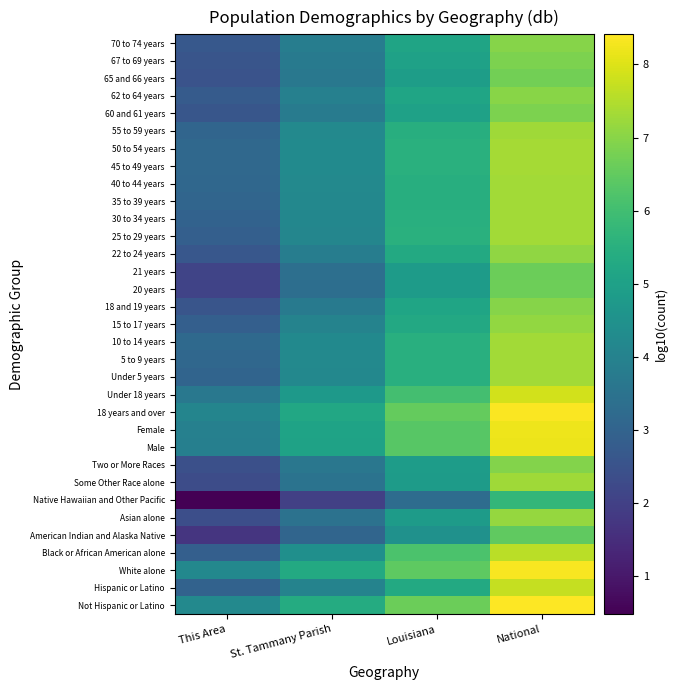

Reading left to right, transcribe all the data shown in this chart.

Not Hispanic or Latino: This Area=4.2	St. Tammany Parish=5.3	Louisiana=6.6	National=8.4
Hispanic or Latino: This Area=3.0	St. Tammany Parish=4.0	Louisiana=5.3	National=7.7
White alone: This Area=4.2	St. Tammany Parish=5.3	Louisiana=6.5	National=8.3
Black or African American alone: This Area=2.9	St. Tammany Parish=4.4	Louisiana=6.2	National=7.6
American Indian and Alaska Native: This Area=1.7	St. Tammany Parish=3.1	Louisiana=4.5	National=6.5
Asian alone: This Area=2.4	St. Tammany Parish=3.5	Louisiana=4.8	National=7.2
Native Hawaiian and Other Pacific: This Area=0.5	St. Tammany Parish=2.0	Louisiana=3.3	National=5.7
Some Other Race alone: This Area=2.3	St. Tammany Parish=3.5	Louisiana=4.8	National=7.3
Two or More Races: This Area=2.4	St. Tammany Parish=3.6	Louisiana=4.9	National=7.0
Male: This Area=3.9	St. Tammany Parish=5.1	Louisiana=6.3	National=8.2
Female: This Area=3.9	St. Tammany Parish=5.1	Louisiana=6.4	National=8.2
18 years and over: This Area=4.1	St. Tammany Parish=5.2	Louisiana=6.5	National=8.4
Under 18 years: This Area=3.7	St. Tammany Parish=4.8	Louisiana=6.0	National=7.9
Under 5 years: This Area=3.0	St. Tammany Parish=4.2	Louisiana=5.5	National=7.3
5 to 9 years: This Area=3.1	St. Tammany Parish=4.2	Louisiana=5.5	National=7.3
10 to 14 years: This Area=3.2	St. Tammany Parish=4.2	Louisiana=5.5	National=7.3
15 to 17 years: This Area=2.9	St. Tammany Parish=4.0	Louisiana=5.3	National=7.1
18 and 19 years: This Area=2.6	St. Tammany Parish=3.7	Louisiana=5.1	National=7.0
20 years: This Area=2.1	St. Tammany Parish=3.3	Louisiana=4.8	National=6.7
21 years: This Area=2.1	St. Tammany Parish=3.4	Louisiana=4.8	National=6.6
22 to 24 years: This Area=2.6	St. Tammany Parish=3.8	Louisiana=5.3	National=7.1
25 to 29 years: This Area=2.9	St. Tammany Parish=4.1	Louisiana=5.5	National=7.3
30 to 34 years: This Area=3.0	St. Tammany Parish=4.1	Louisiana=5.5	National=7.3
35 to 39 years: This Area=3.1	St. Tammany Parish=4.2	Louisiana=5.4	National=7.3
40 to 44 years: This Area=3.1	St. Tammany Parish=4.2	Louisiana=5.5	National=7.3
45 to 49 years: This Area=3.2	St. Tammany Parish=4.3	Louisiana=5.5	National=7.4
50 to 54 years: This Area=3.2	St. Tammany Parish=4.3	Louisiana=5.5	National=7.3
55 to 59 years: This Area=3.1	St. Tammany Parish=4.2	Louisiana=5.5	National=7.3
60 and 61 years: This Area=2.6	St. Tammany Parish=3.8	Louisiana=5.0	National=6.9
62 to 64 years: This Area=2.7	St. Tammany Parish=3.9	Louisiana=5.1	National=7.0
65 and 66 years: This Area=2.5	St. Tammany Parish=3.6	Louisiana=4.9	National=6.7
67 to 69 years: This Area=2.6	St. Tammany Parish=3.8	Louisiana=5.0	National=6.9
70 to 74 years: This Area=2.7	St. Tammany Parish=3.8	Louisiana=5.1	National=7.0